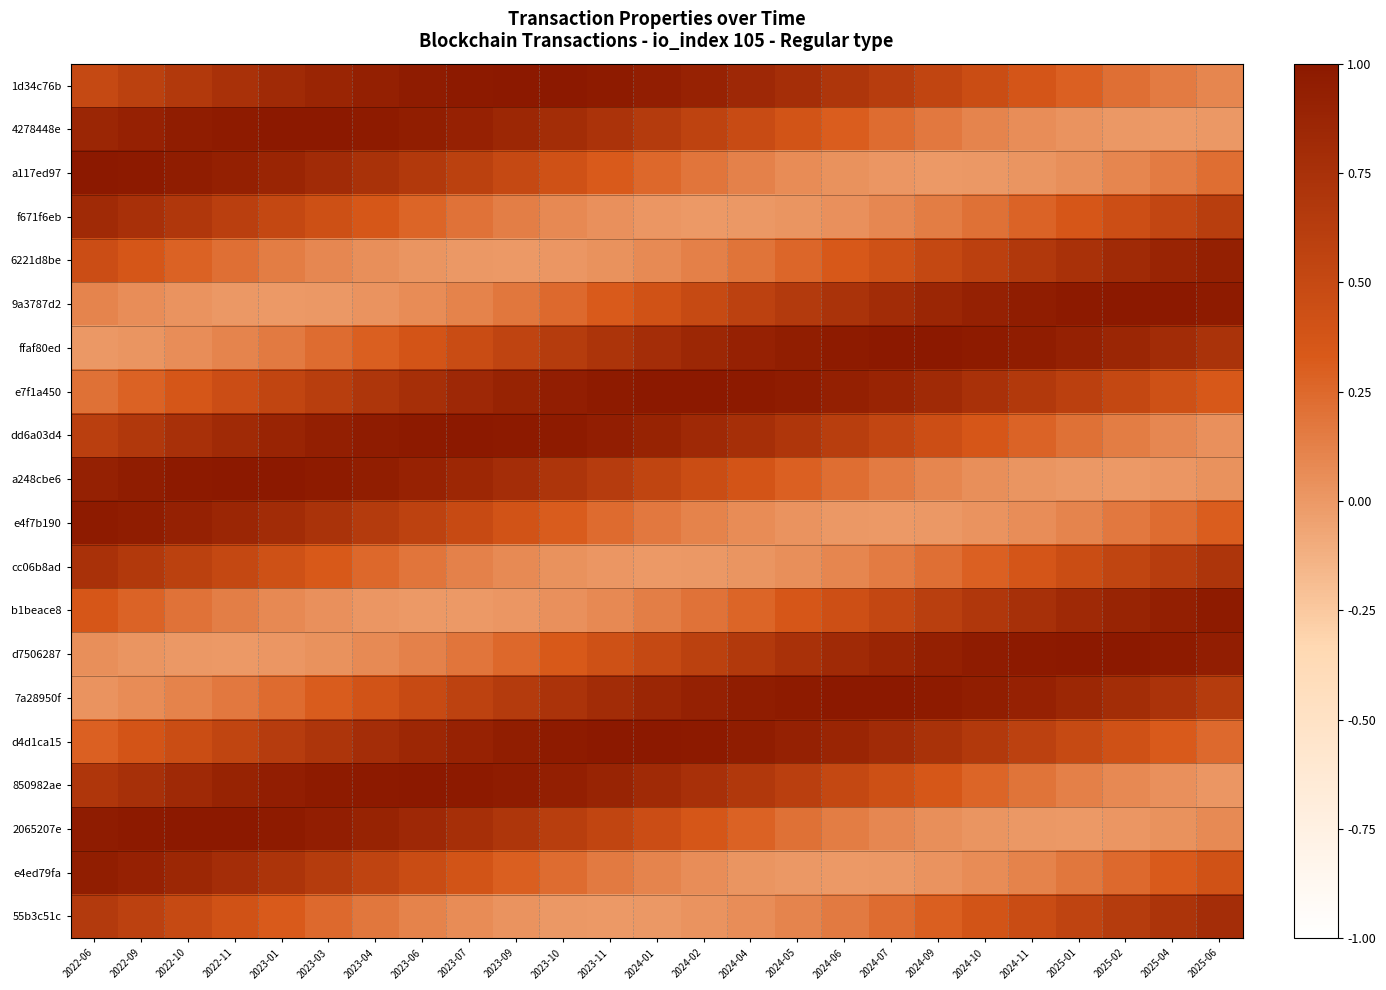

Reading left to right, transcribe all the data shown in this chart.

1d34c76b: 2022-06=0.5	2022-09=0.6	2022-10=0.7	2022-11=0.7	2023-01=0.8	2023-03=0.9	2023-04=0.9	2023-06=1.0	2023-07=1.0	2023-09=1.0	2023-10=1.0	2023-11=1.0	2024-01=0.9	2024-02=0.9	2024-04=0.8	2024-05=0.8	2024-06=0.7	2024-07=0.6	2024-09=0.5	2024-10=0.5	2024-11=0.4	2025-01=0.3	2025-02=0.2	2025-04=0.2	2025-06=0.1
4278448e: 2022-06=0.9	2022-09=0.9	2022-10=1.0	2022-11=1.0	2023-01=1.0	2023-03=1.0	2023-04=1.0	2023-06=1.0	2023-07=0.9	2023-09=0.9	2023-10=0.8	2023-11=0.7	2024-01=0.6	2024-02=0.6	2024-04=0.5	2024-05=0.4	2024-06=0.3	2024-07=0.2	2024-09=0.2	2024-10=0.1	2024-11=0.1	2025-01=0.0	2025-02=0.0	2025-04=-0.0	2025-06=0.0
a117ed97: 2022-06=1.0	2022-09=1.0	2022-10=1.0	2022-11=0.9	2023-01=0.9	2023-03=0.8	2023-04=0.7	2023-06=0.7	2023-07=0.6	2023-09=0.5	2023-10=0.4	2023-11=0.3	2024-01=0.3	2024-02=0.2	2024-04=0.1	2024-05=0.1	2024-06=0.0	2024-07=0.0	2024-09=-0.0	2024-10=0.0	2024-11=0.0	2025-01=0.1	2025-02=0.1	2025-04=0.2	2025-06=0.2
f671f6eb: 2022-06=0.8	2022-09=0.8	2022-10=0.7	2022-11=0.6	2023-01=0.5	2023-03=0.4	2023-04=0.3	2023-06=0.3	2023-07=0.2	2023-09=0.1	2023-10=0.1	2023-11=0.0	2024-01=0.0	2024-02=-0.0	2024-04=0.0	2024-05=0.0	2024-06=0.0	2024-07=0.1	2024-09=0.1	2024-10=0.2	2024-11=0.3	2025-01=0.4	2025-02=0.4	2025-04=0.5	2025-06=0.6
6221d8be: 2022-06=0.4	2022-09=0.4	2022-10=0.3	2022-11=0.2	2023-01=0.1	2023-03=0.1	2023-04=0.0	2023-06=0.0	2023-07=0.0	2023-09=-0.0	2023-10=0.0	2023-11=0.0	2024-01=0.1	2024-02=0.1	2024-04=0.2	2024-05=0.3	2024-06=0.3	2024-07=0.4	2024-09=0.5	2024-10=0.6	2024-11=0.7	2025-01=0.7	2025-02=0.8	2025-04=0.9	2025-06=0.9
9a3787d2: 2022-06=0.1	2022-09=0.1	2022-10=0.0	2022-11=0.0	2023-01=-0.0	2023-03=0.0	2023-04=0.0	2023-06=0.1	2023-07=0.1	2023-09=0.2	2023-10=0.2	2023-11=0.3	2024-01=0.4	2024-02=0.5	2024-04=0.6	2024-05=0.7	2024-06=0.7	2024-07=0.8	2024-09=0.9	2024-10=0.9	2024-11=1.0	2025-01=1.0	2025-02=1.0	2025-04=1.0	2025-06=1.0
ffaf80ed: 2022-06=0.0	2022-09=0.0	2022-10=0.1	2022-11=0.1	2023-01=0.2	2023-03=0.2	2023-04=0.3	2023-06=0.4	2023-07=0.5	2023-09=0.6	2023-10=0.6	2023-11=0.7	2024-01=0.8	2024-02=0.9	2024-04=0.9	2024-05=0.9	2024-06=1.0	2024-07=1.0	2024-09=1.0	2024-10=1.0	2024-11=1.0	2025-01=0.9	2025-02=0.9	2025-04=0.8	2025-06=0.7
e7f1a450: 2022-06=0.2	2022-09=0.3	2022-10=0.4	2022-11=0.4	2023-01=0.5	2023-03=0.6	2023-04=0.7	2023-06=0.8	2023-07=0.8	2023-09=0.9	2023-10=0.9	2023-11=1.0	2024-01=1.0	2024-02=1.0	2024-04=1.0	2024-05=1.0	2024-06=0.9	2024-07=0.9	2024-09=0.8	2024-10=0.7	2024-11=0.7	2025-01=0.6	2025-02=0.5	2025-04=0.4	2025-06=0.3
dd6a03d4: 2022-06=0.6	2022-09=0.7	2022-10=0.8	2022-11=0.8	2023-01=0.9	2023-03=0.9	2023-04=1.0	2023-06=1.0	2023-07=1.0	2023-09=1.0	2023-10=1.0	2023-11=0.9	2024-01=0.9	2024-02=0.8	2024-04=0.8	2024-05=0.7	2024-06=0.6	2024-07=0.5	2024-09=0.4	2024-10=0.4	2024-11=0.3	2025-01=0.2	2025-02=0.1	2025-04=0.1	2025-06=0.0
a248cbe6: 2022-06=0.9	2022-09=1.0	2022-10=1.0	2022-11=1.0	2023-01=1.0	2023-03=1.0	2023-04=0.9	2023-06=0.9	2023-07=0.8	2023-09=0.8	2023-10=0.7	2023-11=0.6	2024-01=0.5	2024-02=0.5	2024-04=0.4	2024-05=0.3	2024-06=0.2	2024-07=0.2	2024-09=0.1	2024-10=0.1	2024-11=0.0	2025-01=0.0	2025-02=-0.0	2025-04=0.0	2025-06=0.0
e4f7b190: 2022-06=1.0	2022-09=1.0	2022-10=0.9	2022-11=0.9	2023-01=0.8	2023-03=0.7	2023-04=0.6	2023-06=0.6	2023-07=0.5	2023-09=0.4	2023-10=0.3	2023-11=0.2	2024-01=0.2	2024-02=0.1	2024-04=0.1	2024-05=0.0	2024-06=0.0	2024-07=-0.0	2024-09=0.0	2024-10=0.0	2024-11=0.1	2025-01=0.1	2025-02=0.2	2025-04=0.2	2025-06=0.3
cc06b8ad: 2022-06=0.7	2022-09=0.7	2022-10=0.6	2022-11=0.5	2023-01=0.4	2023-03=0.3	2023-04=0.3	2023-06=0.2	2023-07=0.1	2023-09=0.1	2023-10=0.0	2023-11=0.0	2024-01=-0.0	2024-02=0.0	2024-04=0.0	2024-05=0.1	2024-06=0.1	2024-07=0.2	2024-09=0.2	2024-10=0.3	2024-11=0.4	2025-01=0.5	2025-02=0.5	2025-04=0.6	2025-06=0.7
b1beace8: 2022-06=0.4	2022-09=0.3	2022-10=0.2	2022-11=0.1	2023-01=0.1	2023-03=0.0	2023-04=0.0	2023-06=-0.0	2023-07=-0.0	2023-09=0.0	2023-10=0.0	2023-11=0.1	2024-01=0.1	2024-02=0.2	2024-04=0.3	2024-05=0.4	2024-06=0.4	2024-07=0.5	2024-09=0.6	2024-10=0.7	2024-11=0.8	2025-01=0.8	2025-02=0.9	2025-04=0.9	2025-06=1.0
d7506287: 2022-06=0.1	2022-09=0.0	2022-10=0.0	2022-11=-0.0	2023-01=0.0	2023-03=0.0	2023-04=0.1	2023-06=0.1	2023-07=0.2	2023-09=0.3	2023-10=0.3	2023-11=0.4	2024-01=0.5	2024-02=0.6	2024-04=0.7	2024-05=0.7	2024-06=0.8	2024-07=0.9	2024-09=0.9	2024-10=1.0	2024-11=1.0	2025-01=1.0	2025-02=1.0	2025-04=1.0	2025-06=0.9
7a28950f: 2022-06=0.0	2022-09=0.1	2022-10=0.1	2022-11=0.2	2023-01=0.2	2023-03=0.3	2023-04=0.4	2023-06=0.5	2023-07=0.6	2023-09=0.6	2023-10=0.7	2023-11=0.8	2024-01=0.9	2024-02=0.9	2024-04=1.0	2024-05=1.0	2024-06=1.0	2024-07=1.0	2024-09=1.0	2024-10=1.0	2024-11=0.9	2025-01=0.9	2025-02=0.8	2025-04=0.7	2025-06=0.6
d4d1ca15: 2022-06=0.3	2022-09=0.4	2022-10=0.5	2022-11=0.5	2023-01=0.6	2023-03=0.7	2023-04=0.8	2023-06=0.8	2023-07=0.9	2023-09=0.9	2023-10=1.0	2023-11=1.0	2024-01=1.0	2024-02=1.0	2024-04=1.0	2024-05=0.9	2024-06=0.9	2024-07=0.8	2024-09=0.7	2024-10=0.7	2024-11=0.6	2025-01=0.5	2025-02=0.4	2025-04=0.3	2025-06=0.2
850982ae: 2022-06=0.7	2022-09=0.8	2022-10=0.8	2022-11=0.9	2023-01=0.9	2023-03=1.0	2023-04=1.0	2023-06=1.0	2023-07=1.0	2023-09=1.0	2023-10=0.9	2023-11=0.9	2024-01=0.8	2024-02=0.8	2024-04=0.7	2024-05=0.6	2024-06=0.5	2024-07=0.4	2024-09=0.3	2024-10=0.3	2024-11=0.2	2025-01=0.1	2025-02=0.1	2025-04=0.0	2025-06=0.0
2065207e: 2022-06=1.0	2022-09=1.0	2022-10=1.0	2022-11=1.0	2023-01=1.0	2023-03=0.9	2023-04=0.9	2023-06=0.8	2023-07=0.8	2023-09=0.7	2023-10=0.6	2023-11=0.5	2024-01=0.4	2024-02=0.4	2024-04=0.3	2024-05=0.2	2024-06=0.1	2024-07=0.1	2024-09=0.0	2024-10=0.0	2024-11=0.0	2025-01=-0.0	2025-02=0.0	2025-04=0.0	2025-06=0.1
e4ed79fa: 2022-06=0.9	2022-09=0.9	2022-10=0.9	2022-11=0.8	2023-01=0.7	2023-03=0.6	2023-04=0.6	2023-06=0.5	2023-07=0.4	2023-09=0.3	2023-10=0.2	2023-11=0.2	2024-01=0.1	2024-02=0.1	2024-04=0.0	2024-05=0.0	2024-06=-0.0	2024-07=0.0	2024-09=0.0	2024-10=0.1	2024-11=0.1	2025-01=0.2	2025-02=0.2	2025-04=0.3	2025-06=0.4
55b3c51c: 2022-06=0.7	2022-09=0.6	2022-10=0.5	2022-11=0.4	2023-01=0.3	2023-03=0.2	2023-04=0.2	2023-06=0.1	2023-07=0.1	2023-09=0.0	2023-10=0.0	2023-11=-0.0	2024-01=0.0	2024-02=0.0	2024-04=0.1	2024-05=0.1	2024-06=0.2	2024-07=0.2	2024-09=0.3	2024-10=0.4	2024-11=0.5	2025-01=0.6	2025-02=0.6	2025-04=0.7	2025-06=0.8